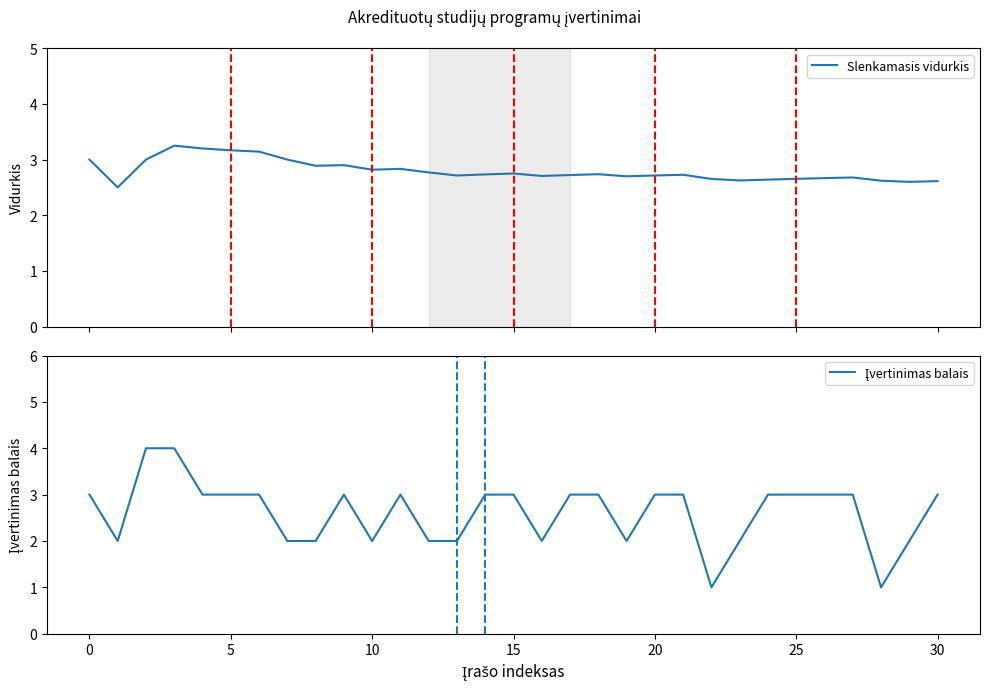

How many Slenkamasis vidurkis values are between 2 and 3?

27